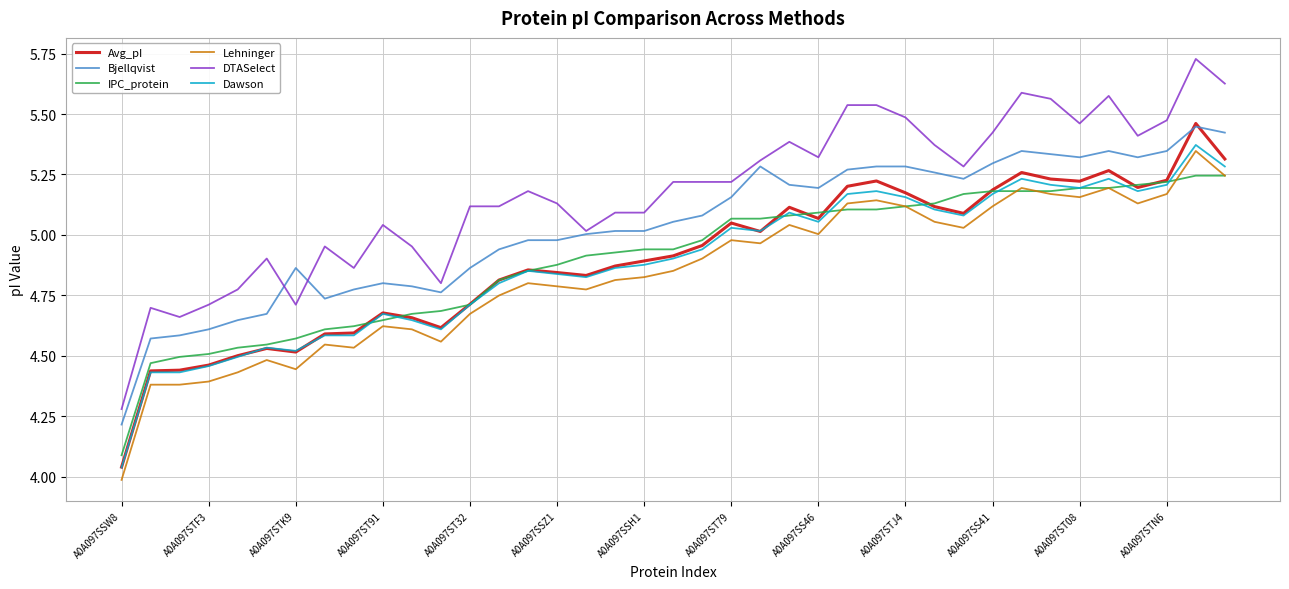

True or false: DTASelect and IPC_protein cross at least once.

False